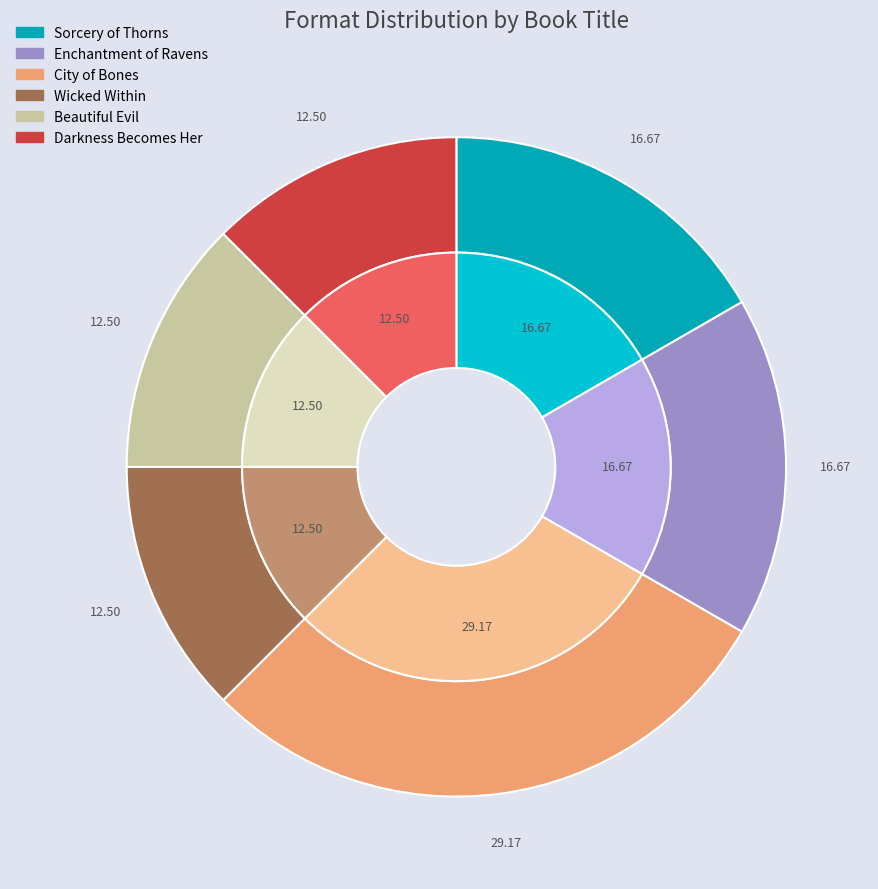

The Beautiful Evil slice represents 12% of the pie. True or false?

True